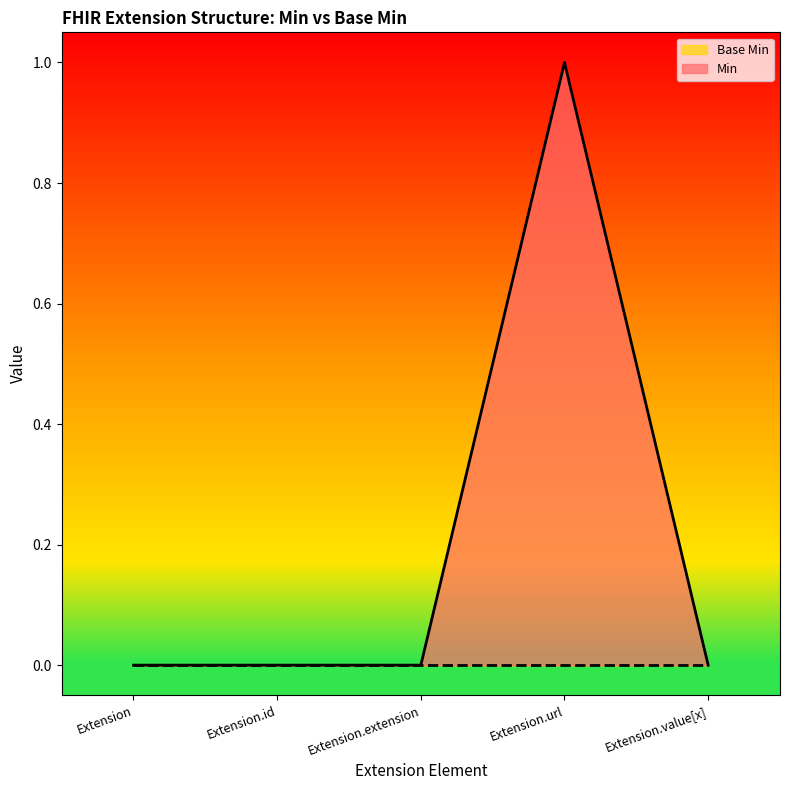

Where is the data nearest to the value 0?

Extension